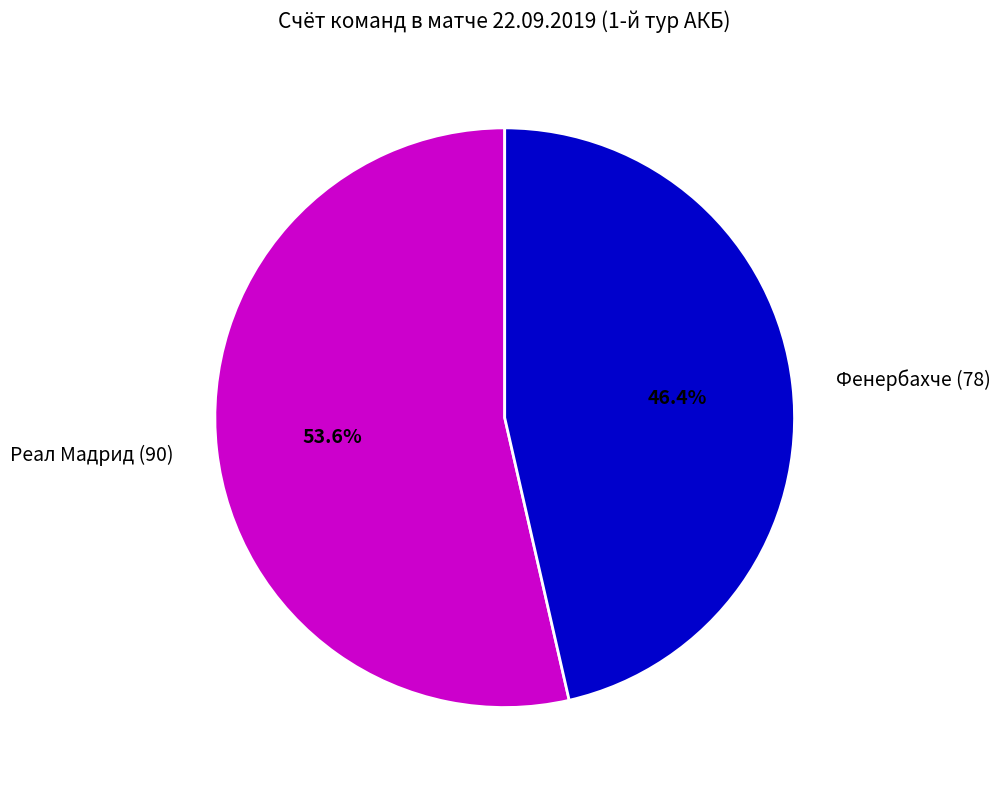

Which category has the biggest portion of the pie?

Реал Мадрид (90)